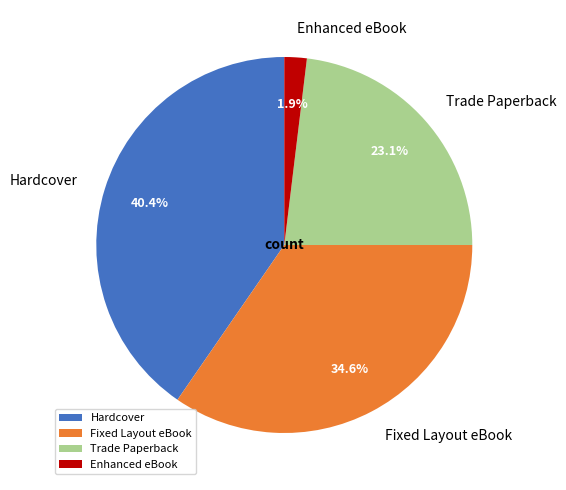

What percentage is NOT represented by Fixed Layout eBook?

65.4%